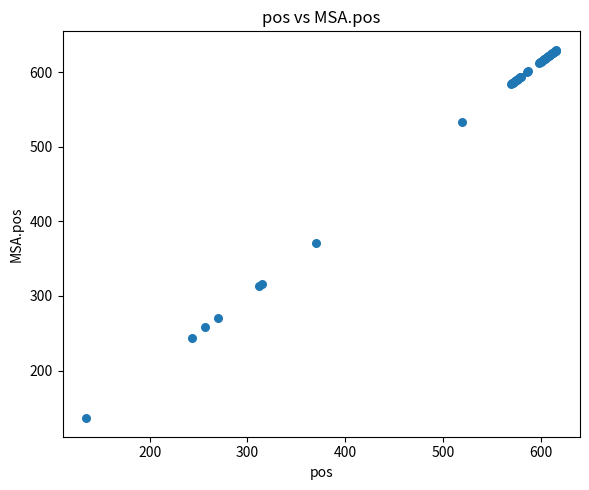

What Y value in the scatter plot is closest to 383?

371